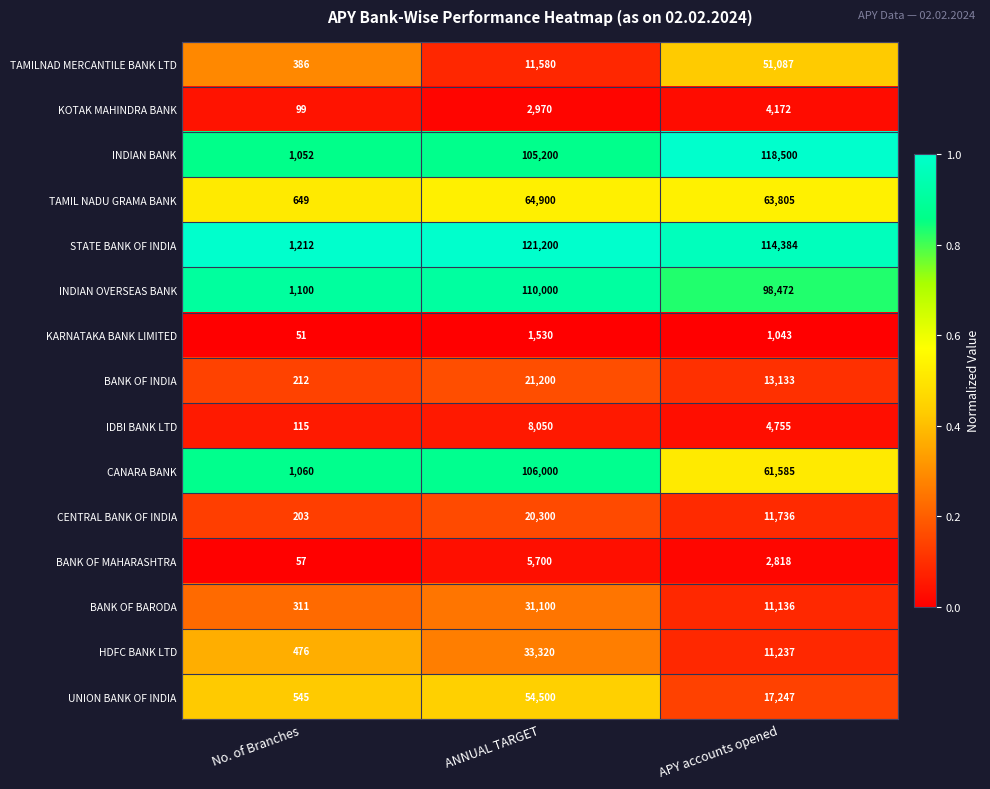

Between ANNUAL TARGET and APY accounts opened, which series saw the biggest shift?

CANARA BANK